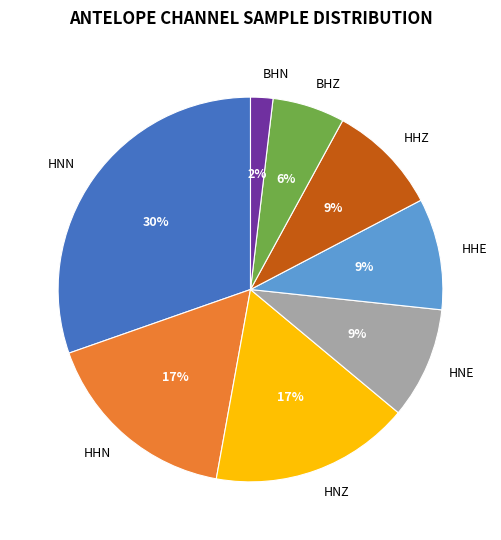

To the nearest percent, what portion does HNZ represent?

17%